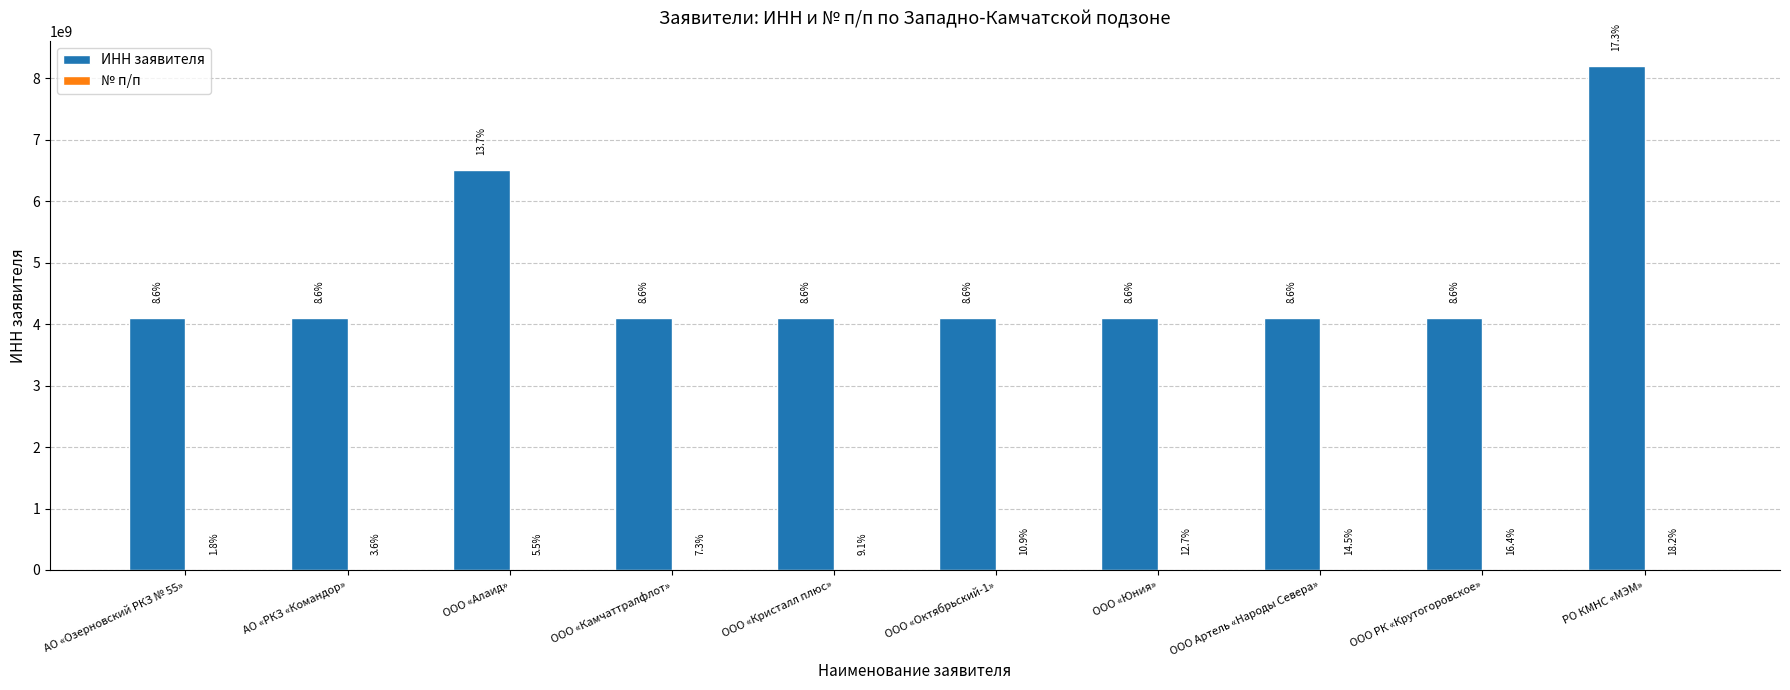

Which series has the widest spread of values?

ИНН заявителя